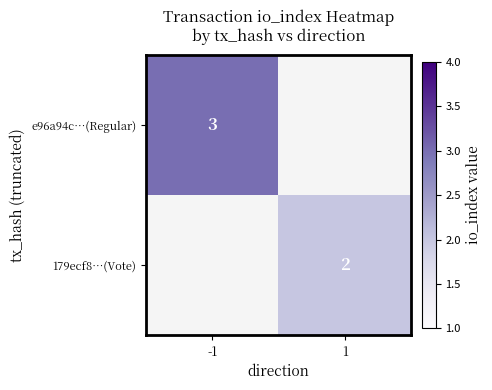

Between -1 and 1, which is larger?

1